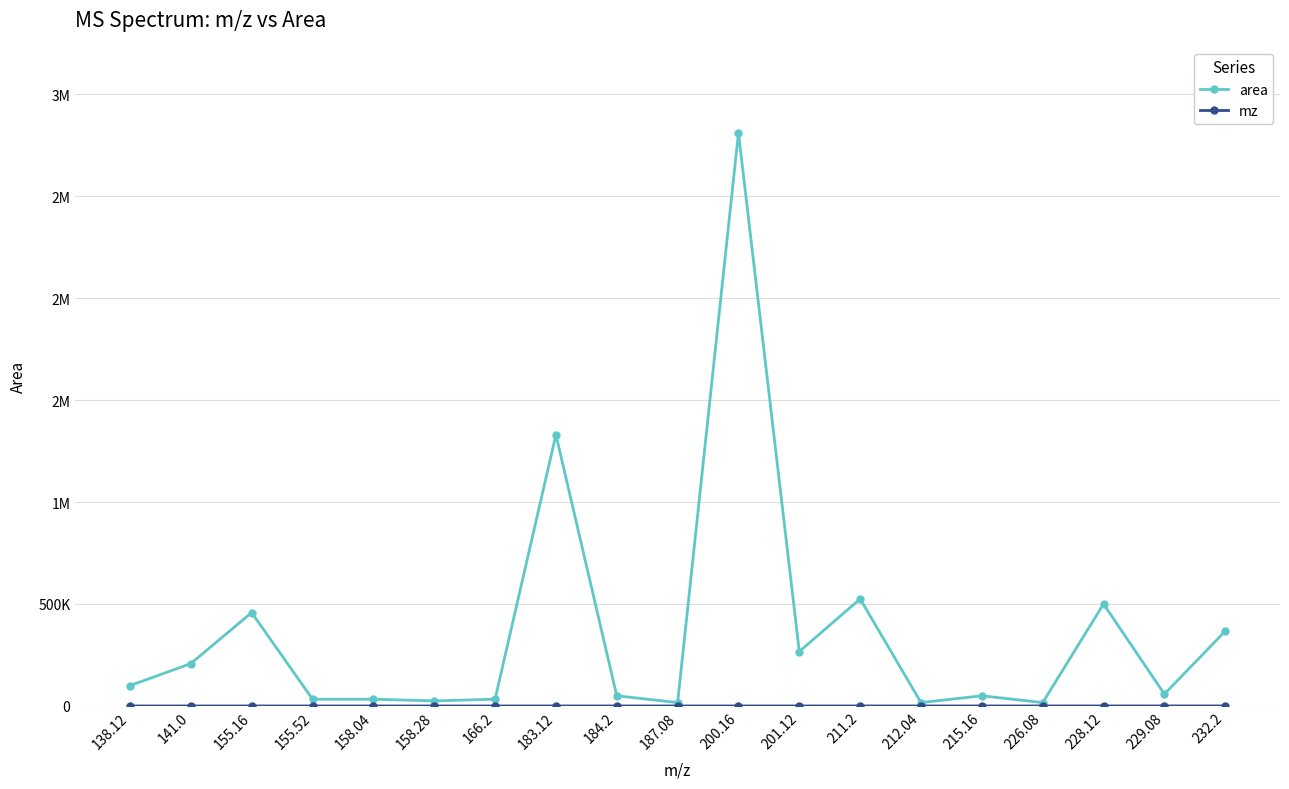

Is this an area chart (filled region under the line)?

No